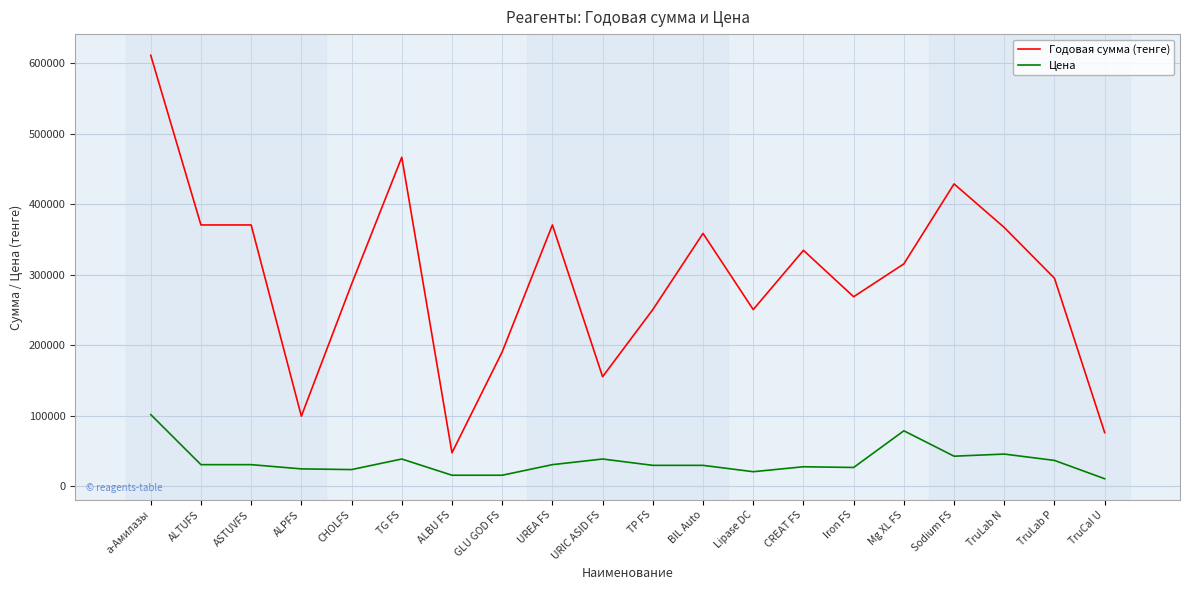

Between a-Амилазы and GLU GOD FS, which series saw the biggest shift?

Годовая сумма (тенге)